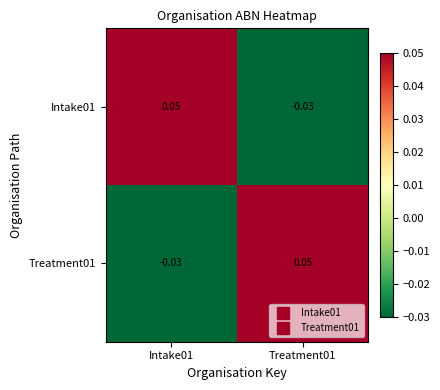

Is the value of Intake01 at Treatment01 greater than the value of Treatment01 at Treatment01?

No